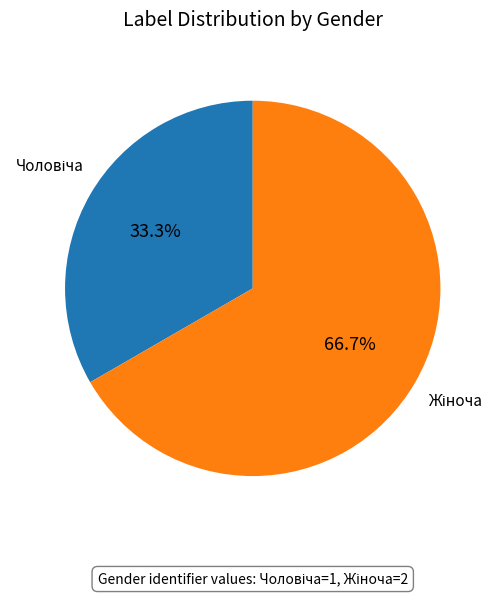

Is there any slice that represents more than half of the pie?

Yes